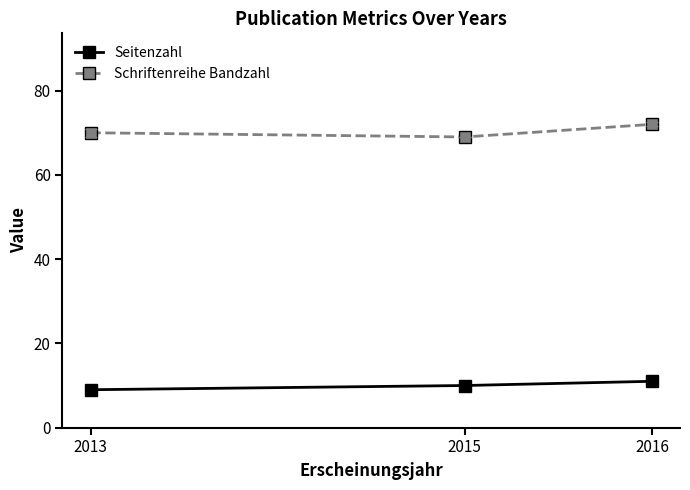

Which series changed the most between 2015 and 2016?

Schriftenreihe Bandzahl